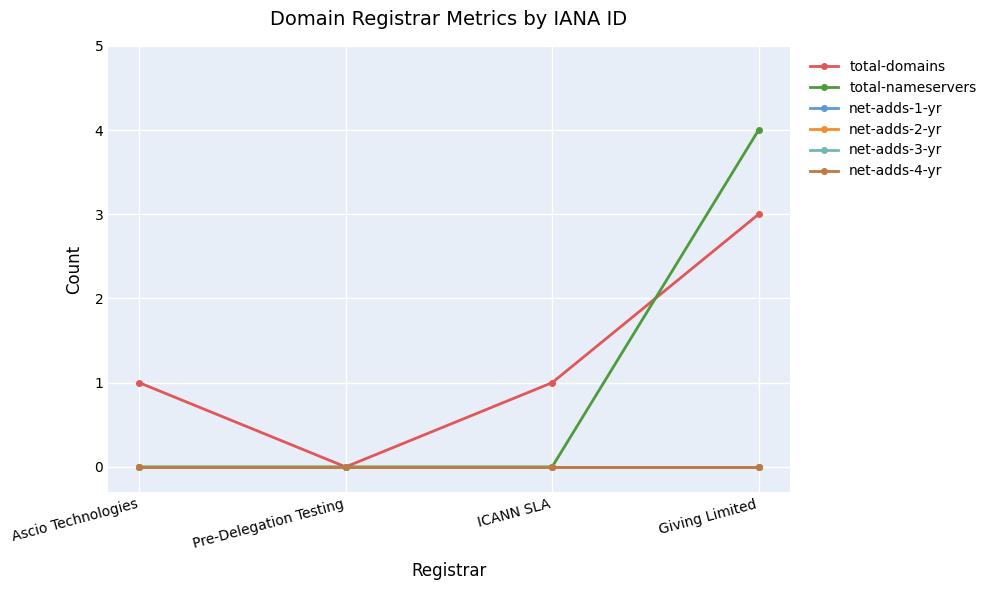

What is the label of the 1st point from the left?

Ascio Technologies